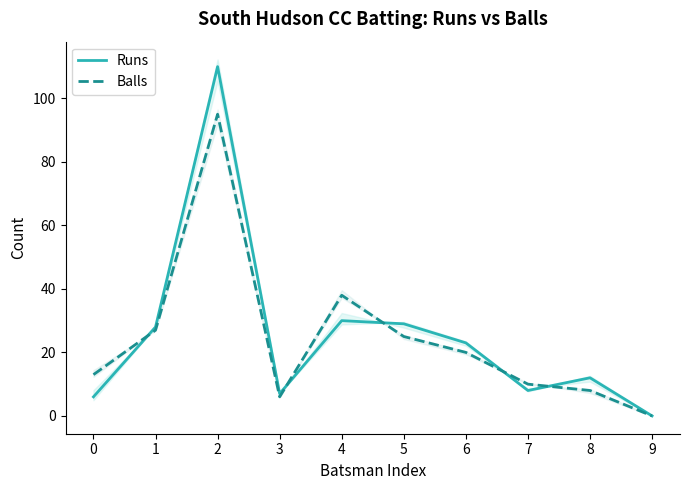

Where do Balls and Runs first cross each other?

0 and 1